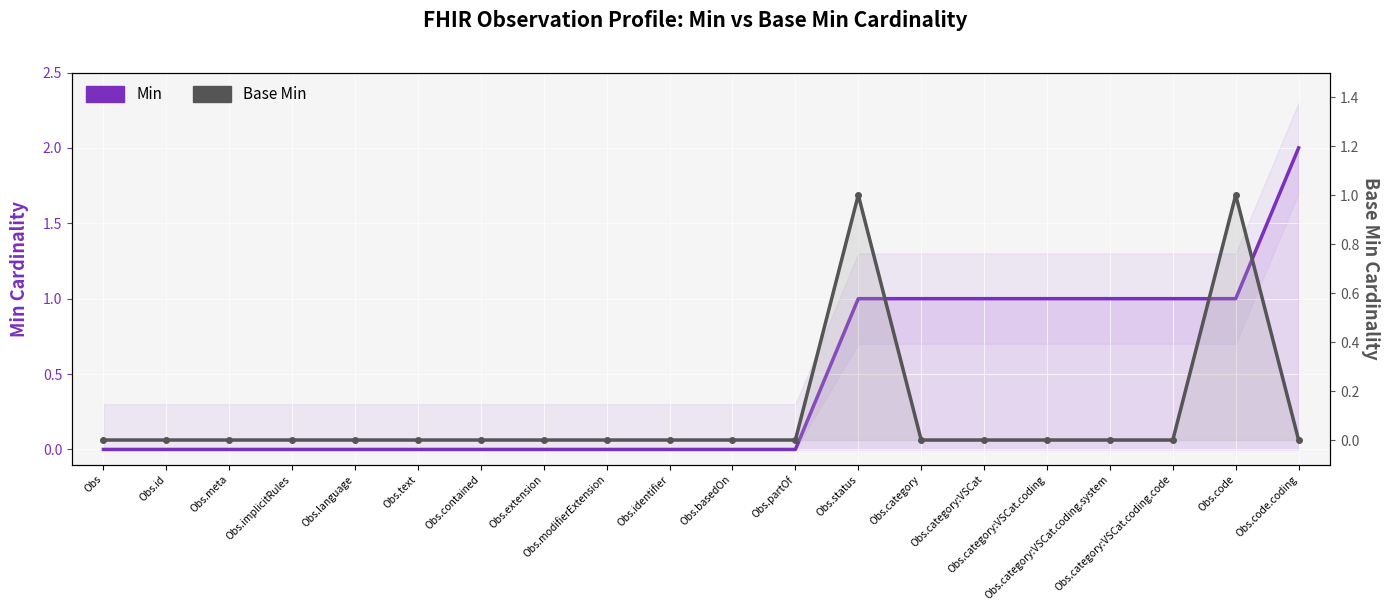

Rank the categories by Base Min value from highest to lowest.

Obs.status, Obs.code, Obs, Obs.id, Obs.meta, Obs.implicitRules, Obs.language, Obs.text, Obs.contained, Obs.extension, Obs.modifierExtension, Obs.identifier, Obs.basedOn, Obs.partOf, Obs.category, Obs.category:VSCat, Obs.category:VSCat.coding, Obs.category:VSCat.coding.system, Obs.category:VSCat.coding.code, Obs.code.coding